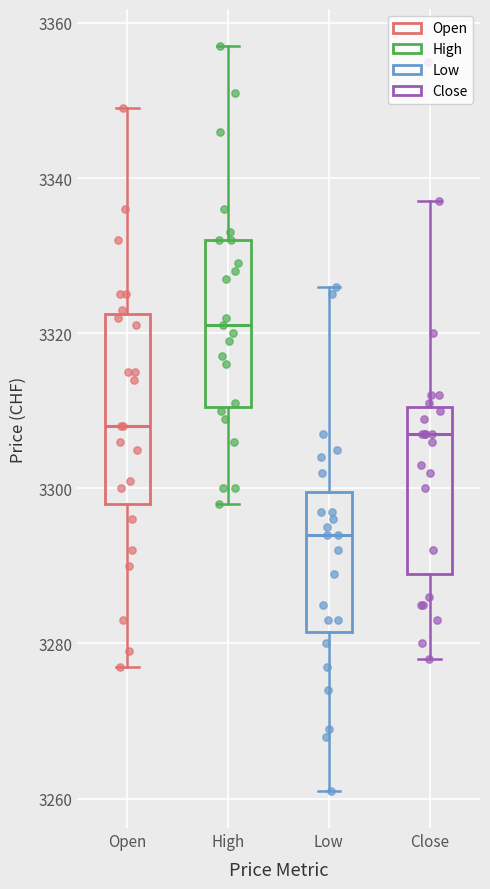

Which box has the highest median line?

High